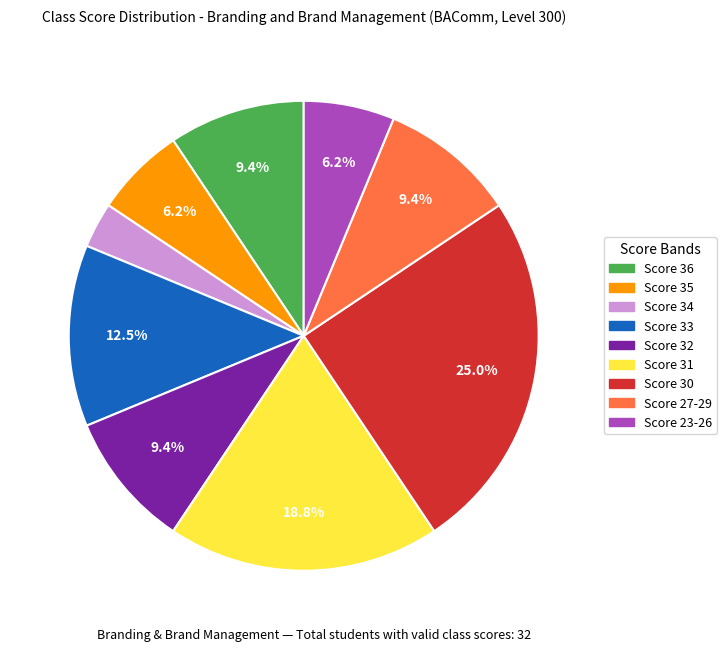

Is there any slice that represents more than half of the pie?

No